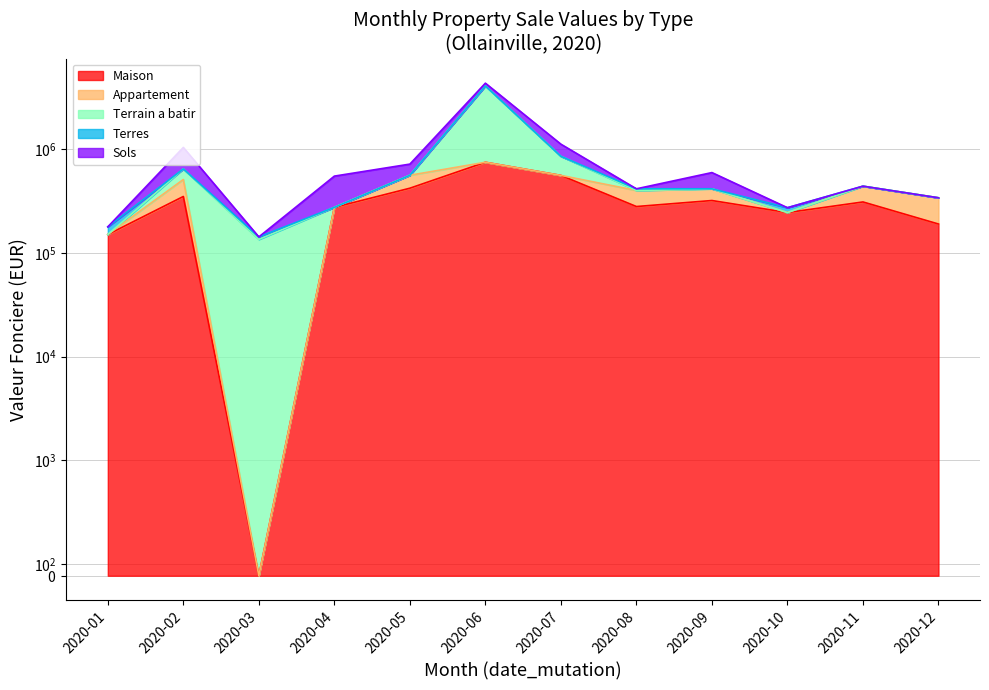

Reading left to right, what are all the values shown in this chart?

Maison: 2020-01=150500	2020-02=350000	2020-03=0	2020-04=275000	2020-05=420500	2020-06=748082	2020-07=558750	2020-08=280000	2020-09=320000	2020-10=245000	2020-11=310000	2020-12=190000
Appartement: 2020-01=0	2020-02=160000	2020-03=0	2020-04=0	2020-05=140000	2020-06=0	2020-07=0	2020-08=120000	2020-09=95000	2020-10=0	2020-11=130000	2020-12=150000
Terrain a batir: 2020-01=0	2020-02=135000	2020-03=135000	2020-04=0	2020-05=0	2020-06=3319582	2020-07=295000	2020-08=0	2020-09=0	2020-10=0	2020-11=0	2020-12=0
Terres: 2020-01=27920	2020-02=0	2020-03=7664	2020-04=0	2020-05=0	2020-06=0	2020-07=0	2020-08=15000	2020-09=0	2020-10=27920	2020-11=0	2020-12=0
Sols: 2020-01=0	2020-02=394000	2020-03=0	2020-04=275000	2020-05=157500	2020-06=259000	2020-07=263750	2020-08=0	2020-09=180000	2020-10=0	2020-11=0	2020-12=0